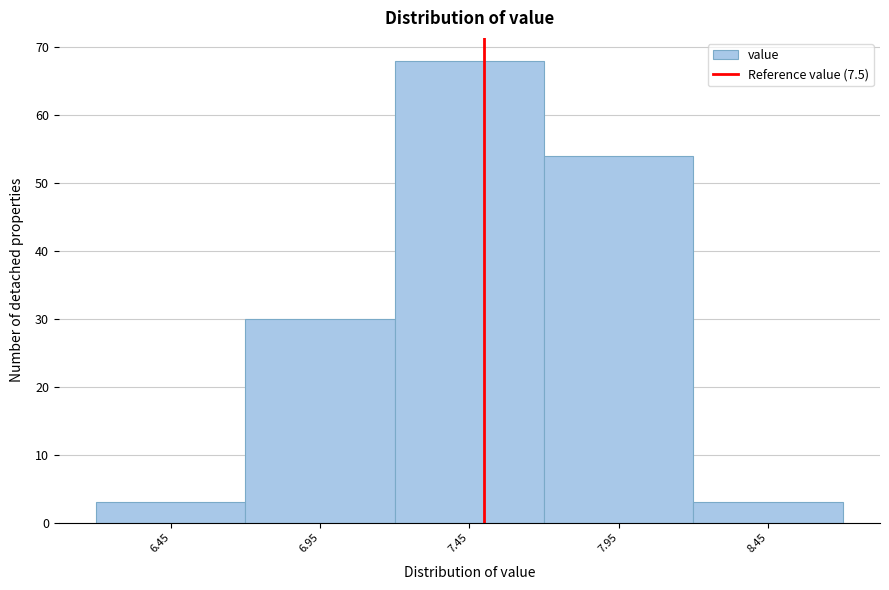

Reading left to right, list every bar in this chart as the range it spans on the x-axis followed by its height. The values are not printed on the chart, so give them approximately, as read against the axis.

6.2 to 6.7: 3
6.7 to 7.2: 30
7.2 to 7.7: 68
7.7 to 8.2: 54
8.2 to 8.7: 3